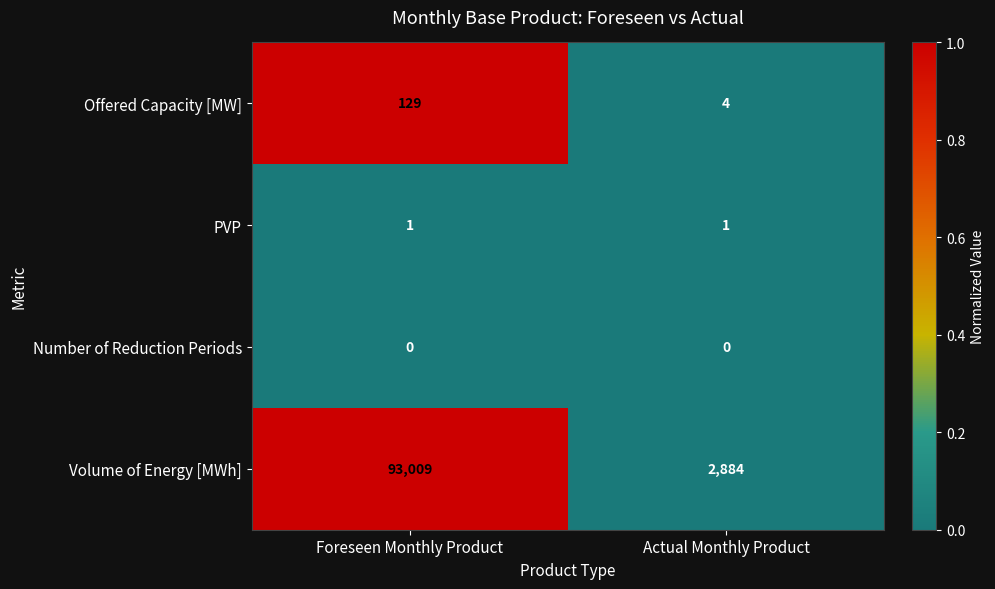

At which category is the sum across all series the highest?

Foreseen Monthly Product